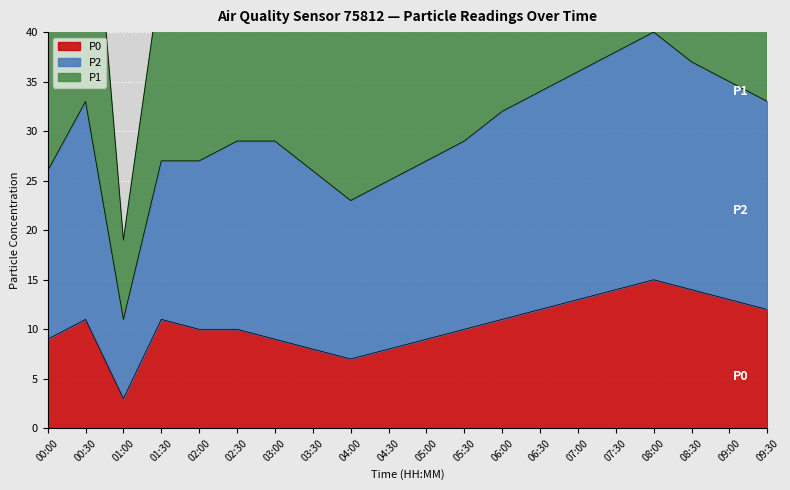

What is the spread (max minus min) of values at 04:00?

38